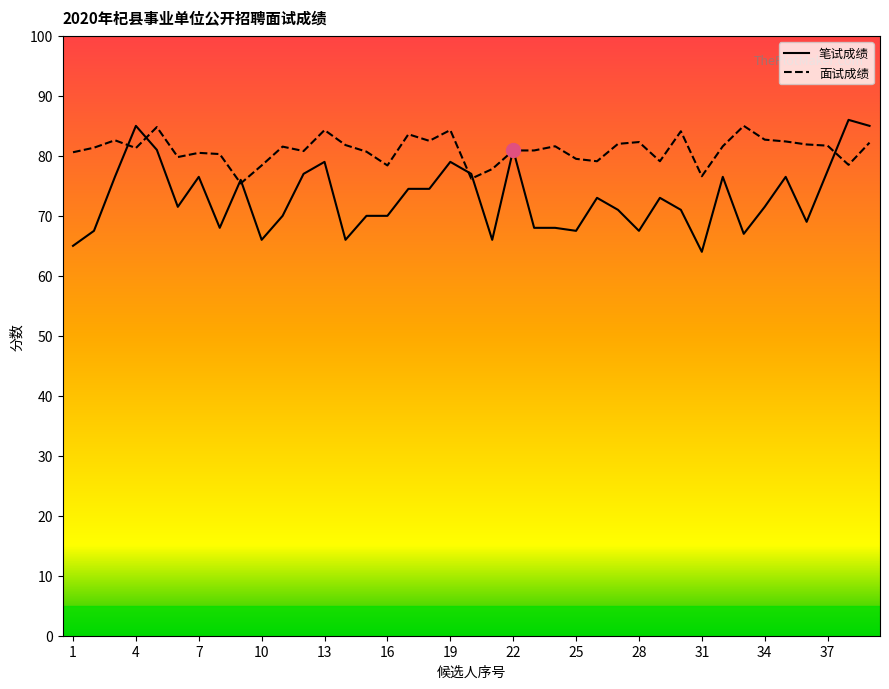

At how many categories does at least one series exceed 66?

39